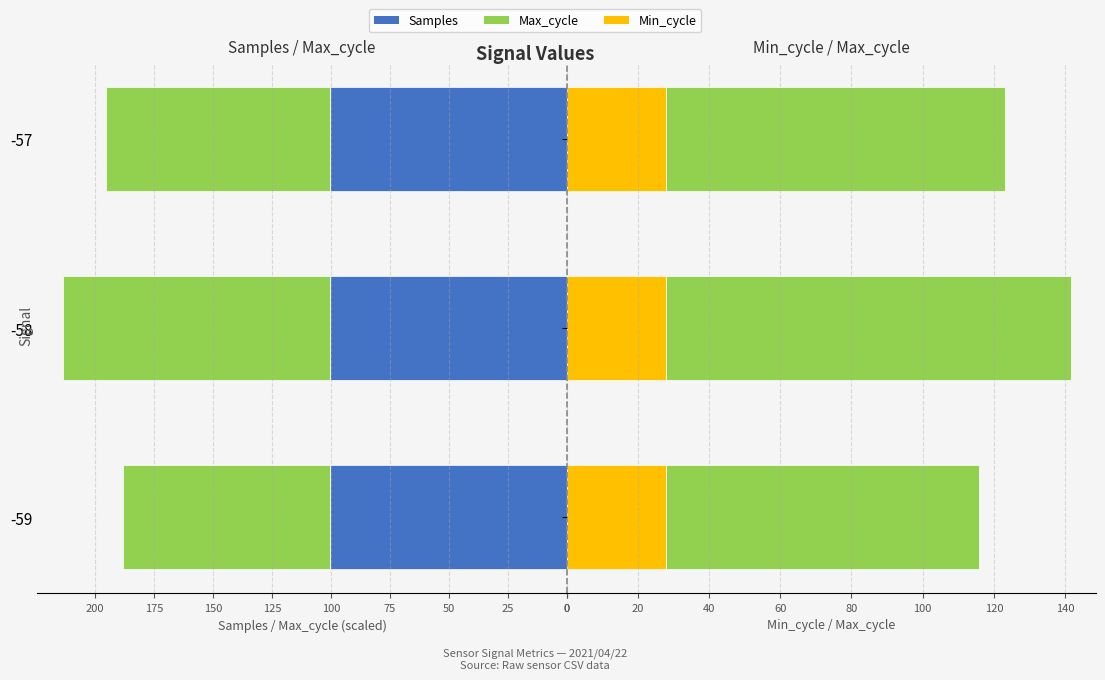

Between 0 and 50, which series saw the biggest shift?

Max_cycle